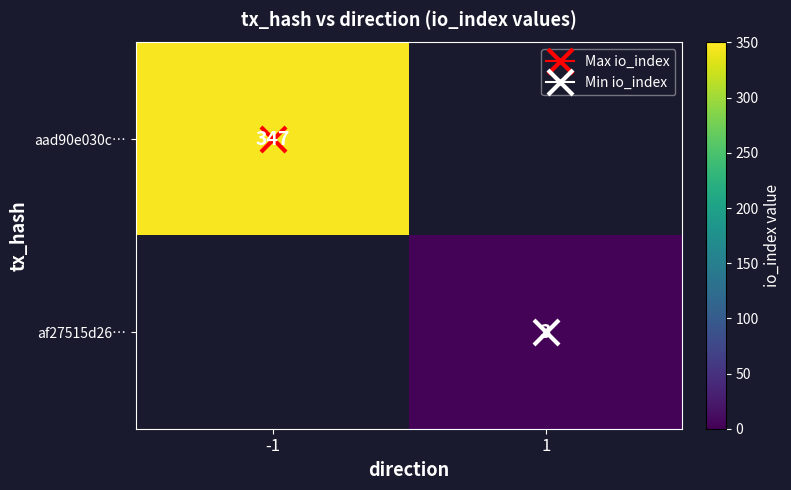

How many values in af27515d26… are above zero?

1